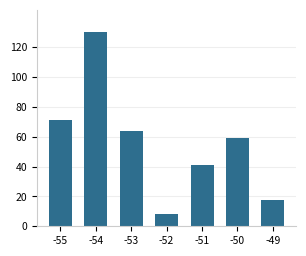

What is the value of the 3rd bar from the left?

64.1